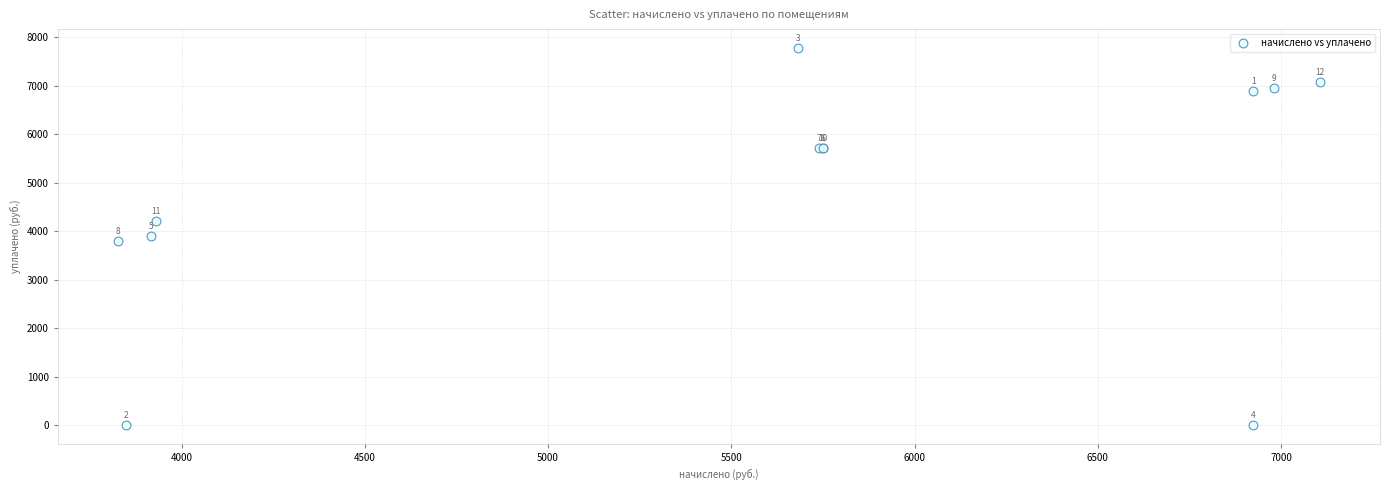

What Y value in the scatter plot is closest to 3887?

3898.6